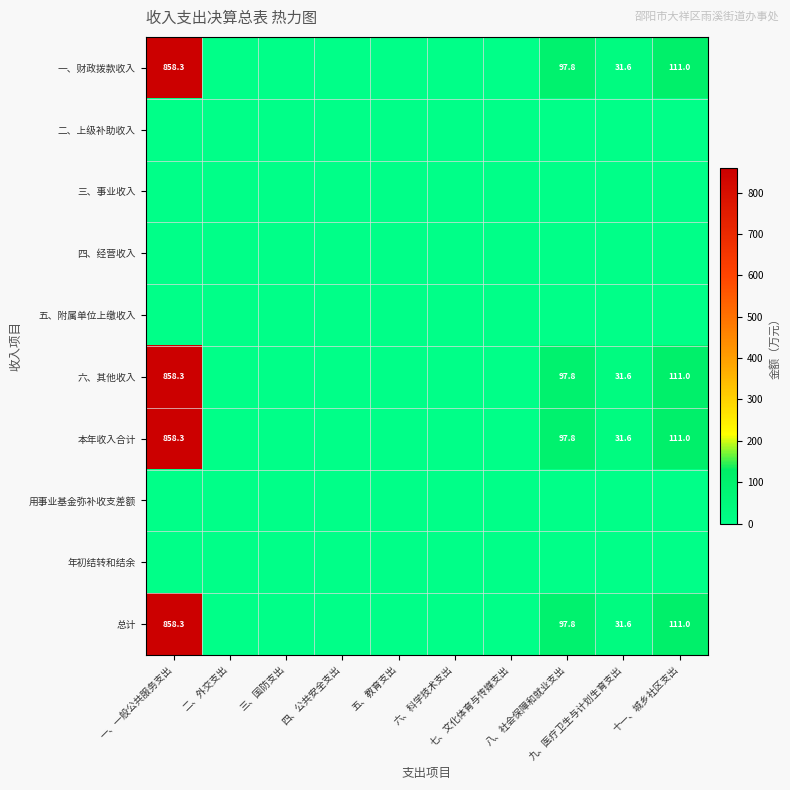

Which series has the widest spread of values?

一、财政拨款收入